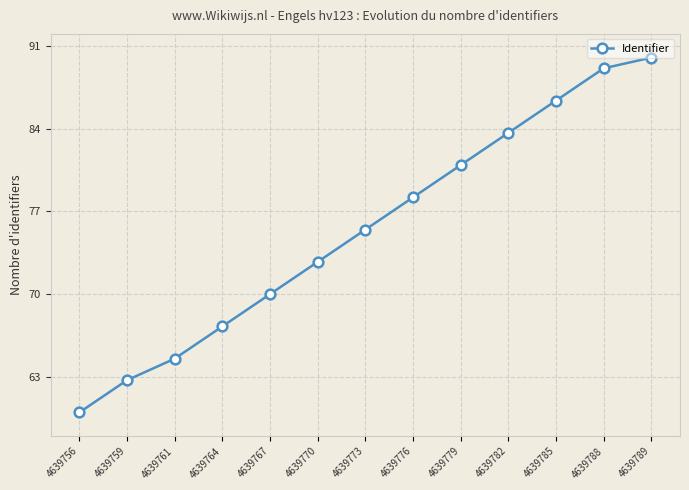

What is the difference between the maximum and minimum values?

30.0